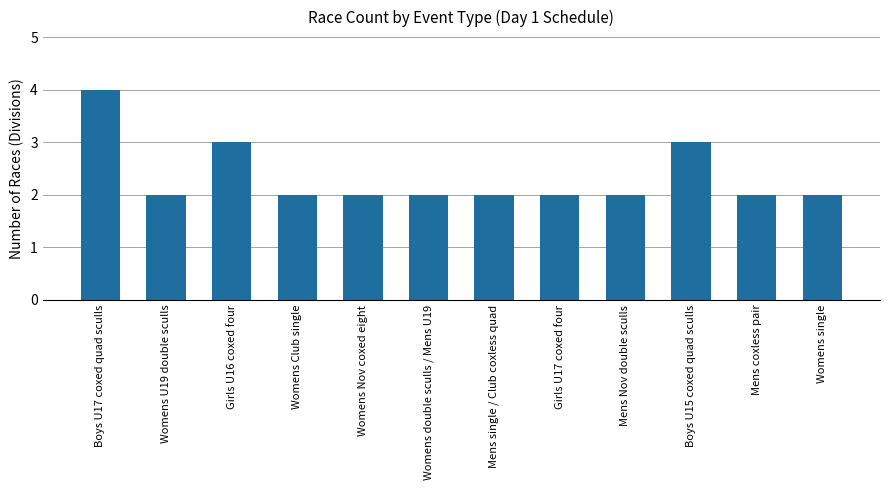

The value at Womens U19 double sculls is 2. True or false?

True